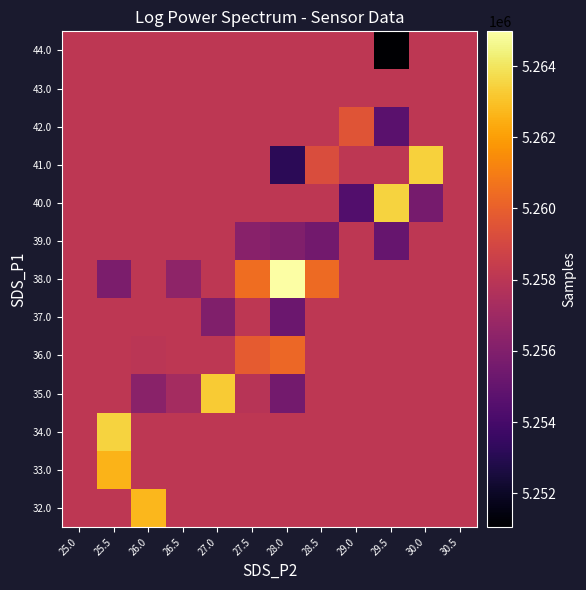

Which has a higher value, 30.0 or 26.0?

26.0